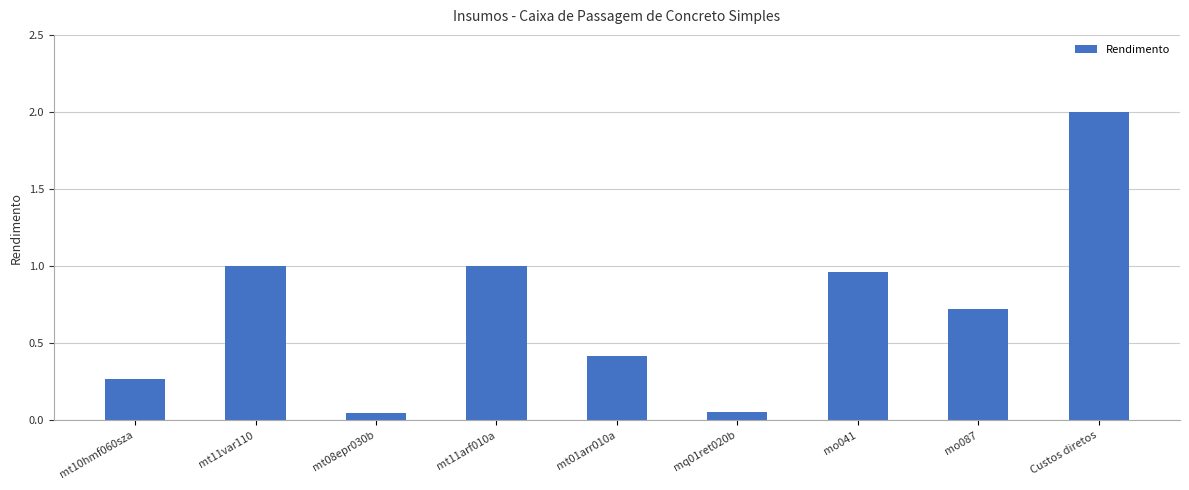

At which category does the chart reach its peak across all series?

Custos diretos